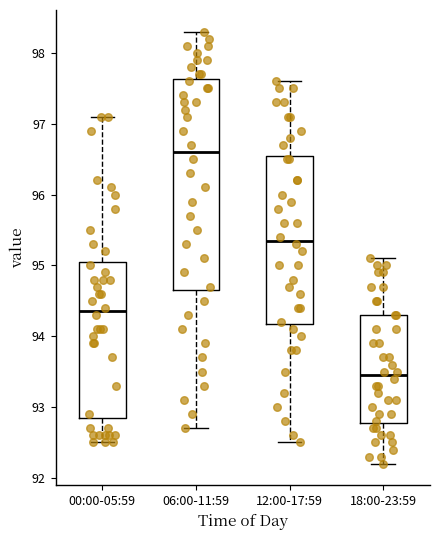

Which box is the tallest, from its lower edge to its upper edge?

06:00-11:59